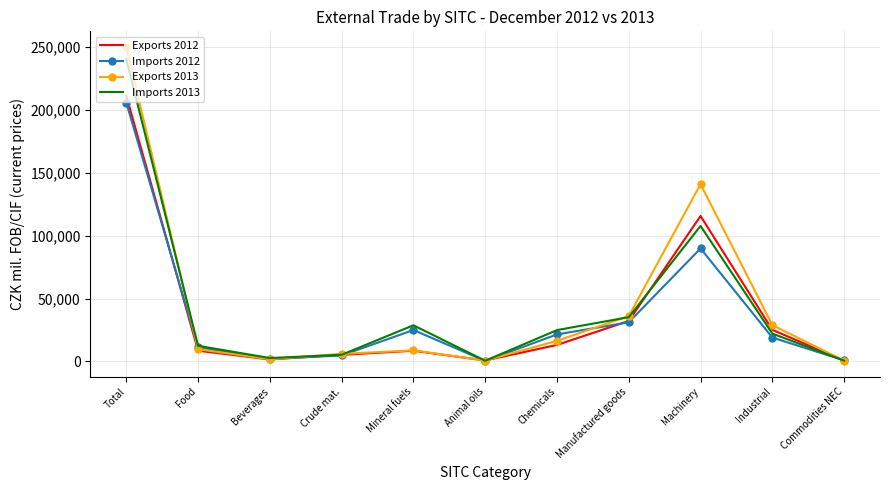

List the series in order of their peak value, lowest first.

Imports 2012, Exports 2012, Imports 2013, Exports 2013